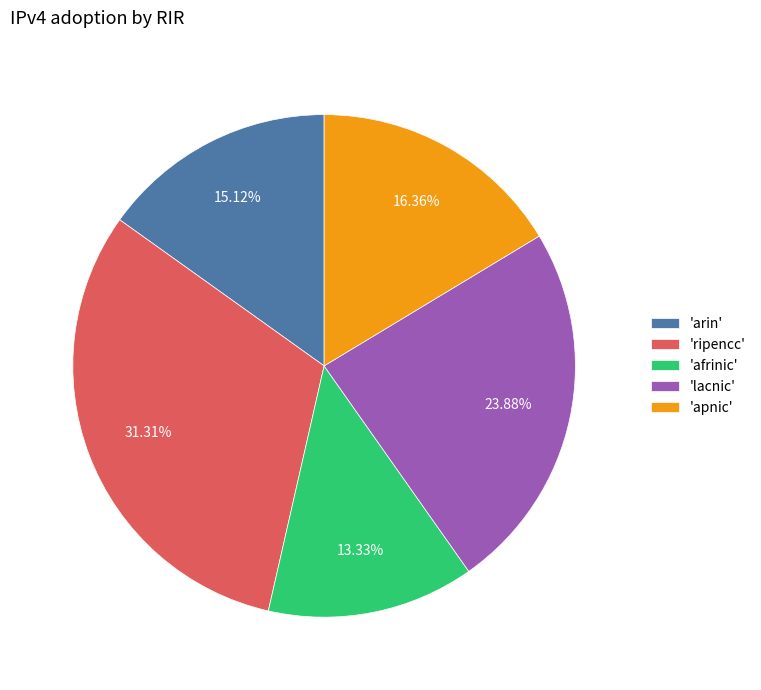

Combined, do 'arin' and 'apnic' account for over 50%?

No